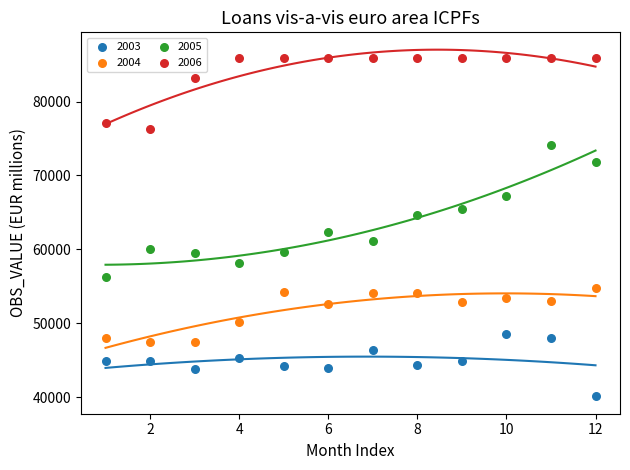

In the 2006 series, what Y value is closest to 81118?

83203